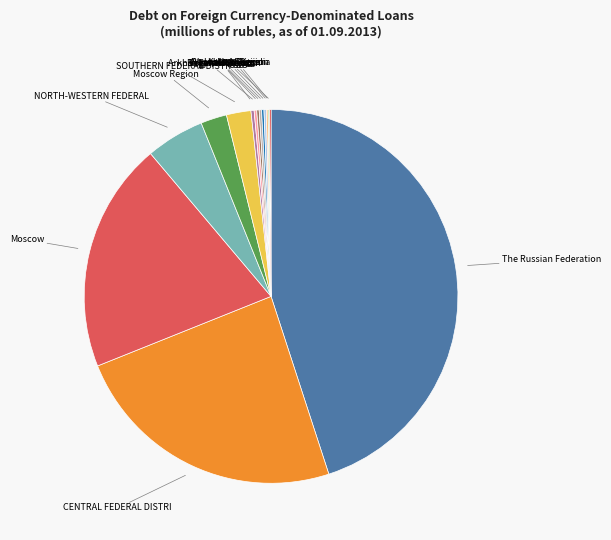

Is there any slice that represents more than half of the pie?

No